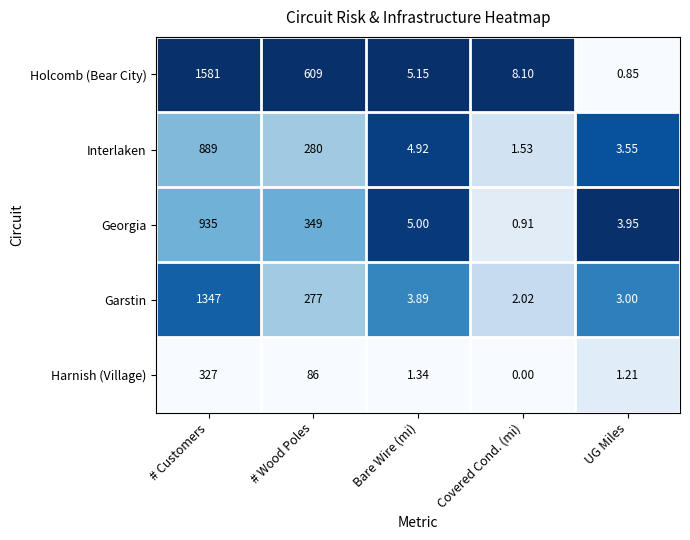

List the labels in order of Georgia value, largest first.

# Customers, # Wood Poles, Bare Wire (mi), UG Miles, Covered Cond. (mi)